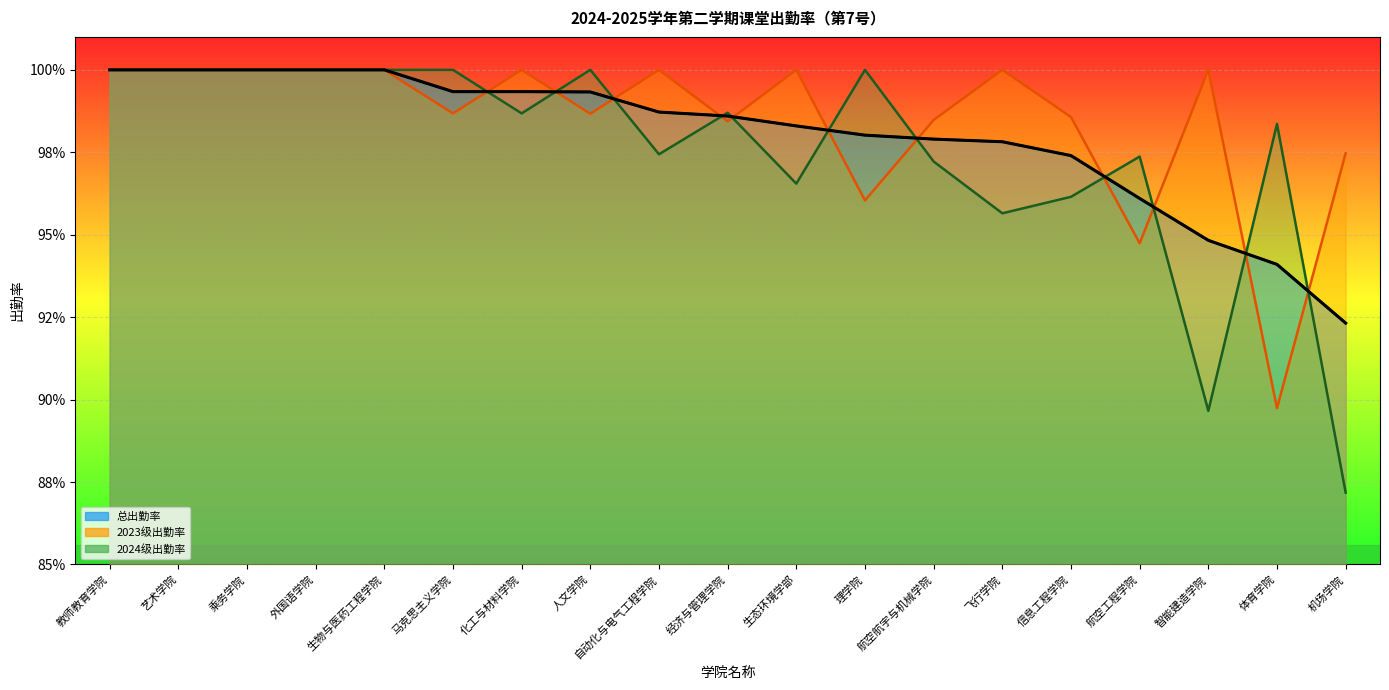

What is the maximum value shown in the chart?

1.0